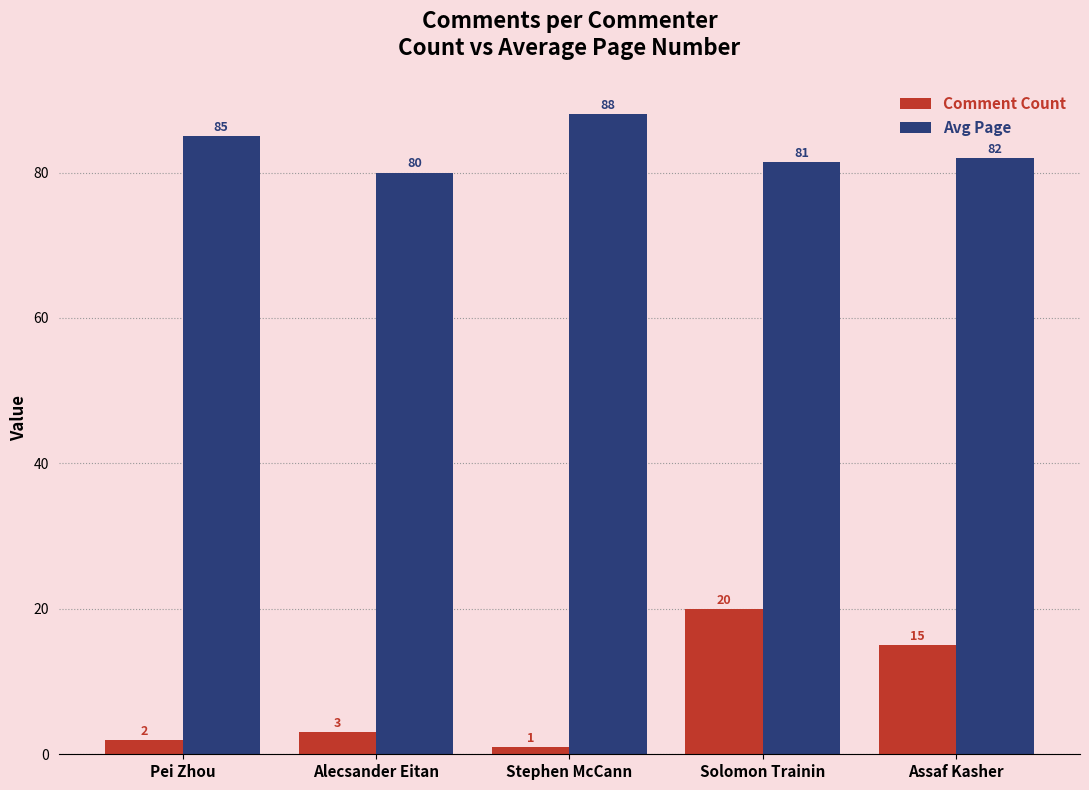

True or false: Avg Page has a value of 81.5 at Solomon Trainin.

True